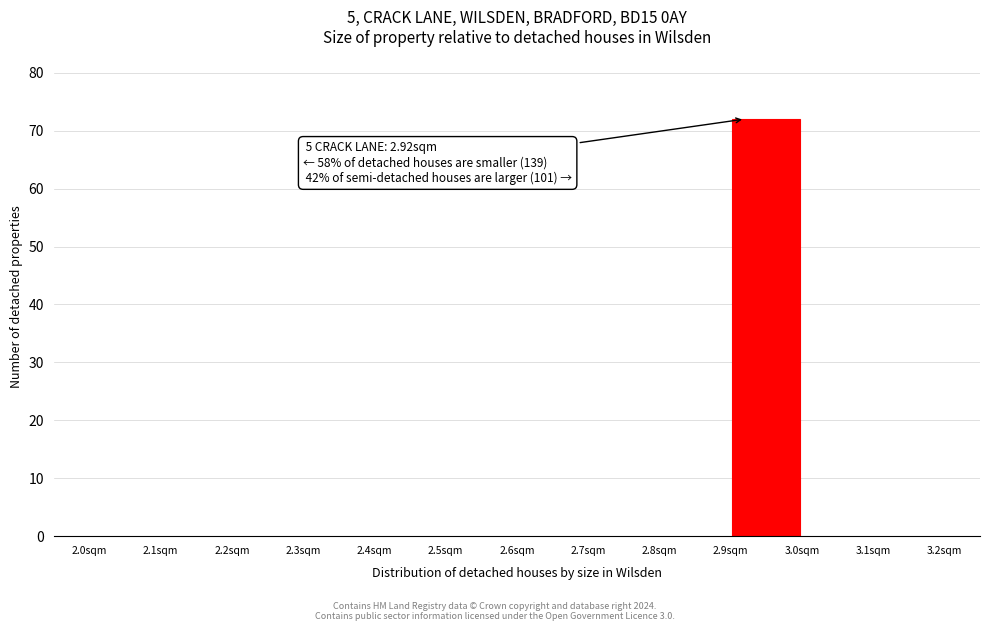

Which range on the x-axis has the tallest bar?

2.9 to 3.0